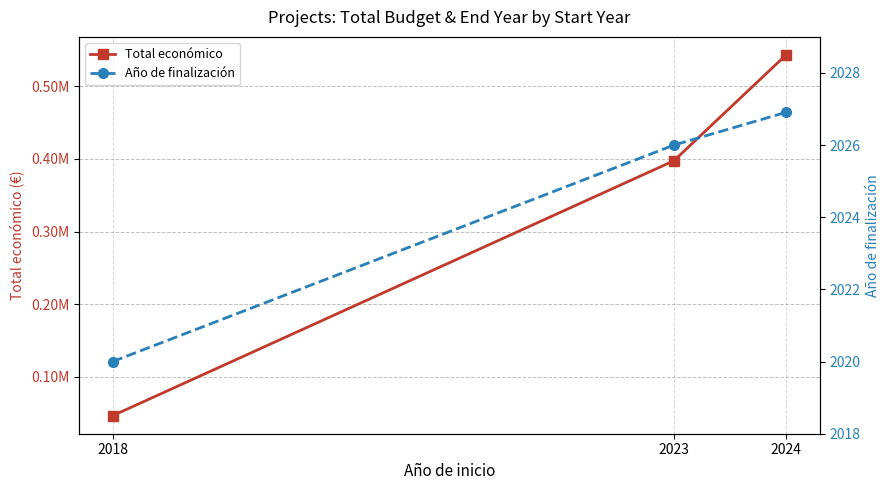

What is the value of the Total económico point at the 3rd from the left?

543291.2